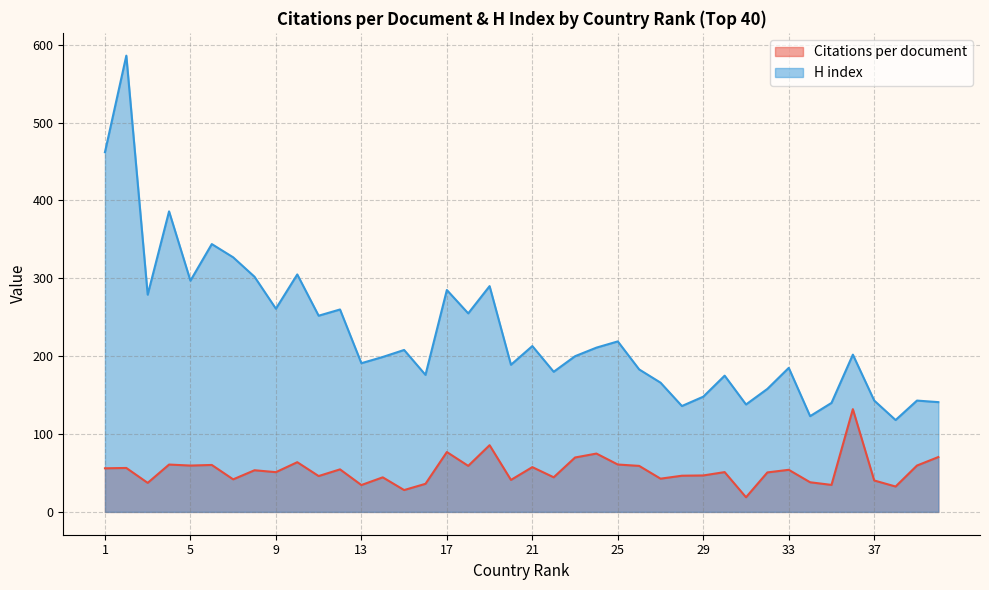

Rank the series by their maximum value, from lowest to highest.

Citations per document, H index